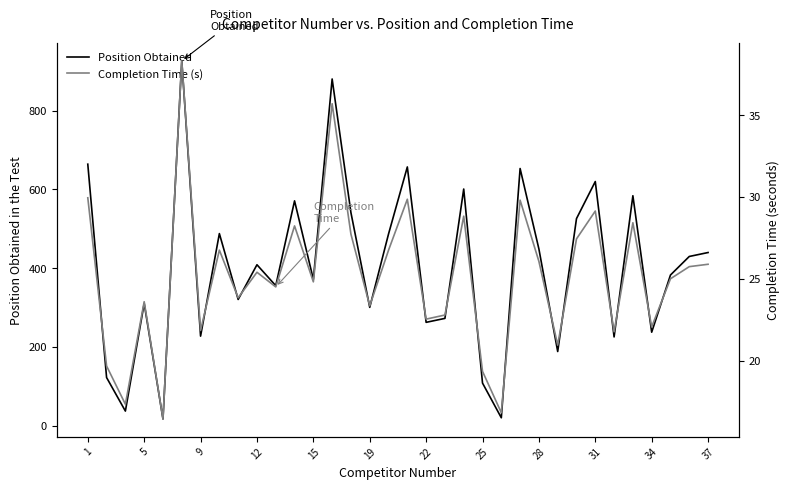

What is the highest value of the Position Obtained series?

926